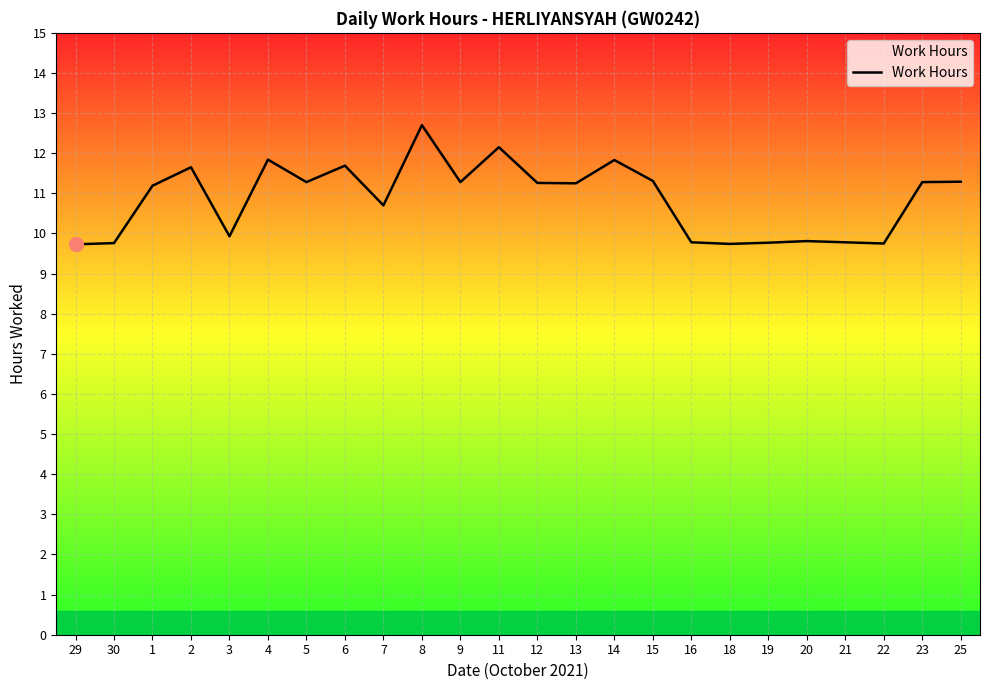

What is the maximum value shown in the chart?

12.7